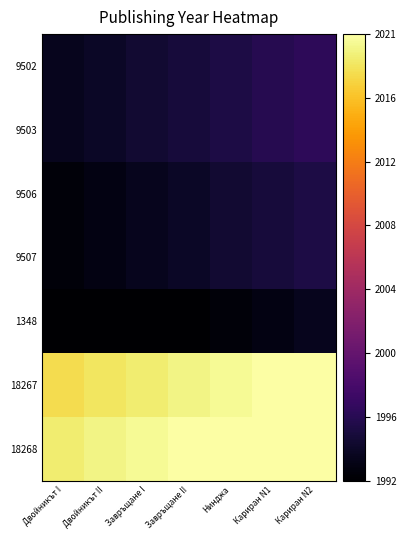

Which series has the largest range (max minus min)?

9502